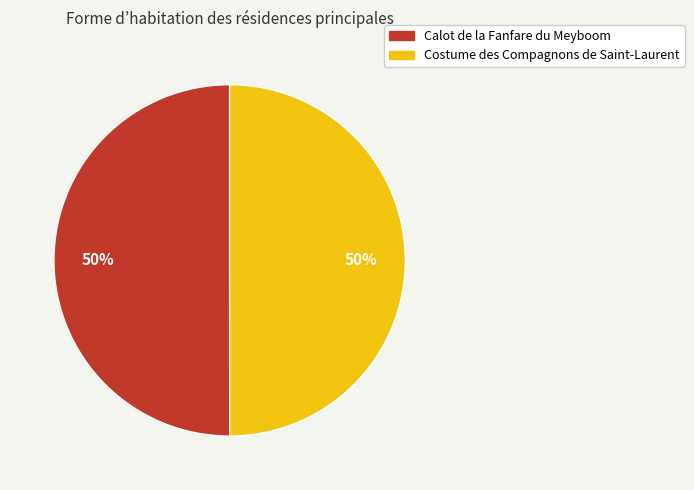

How many slices are in this pie chart?

2